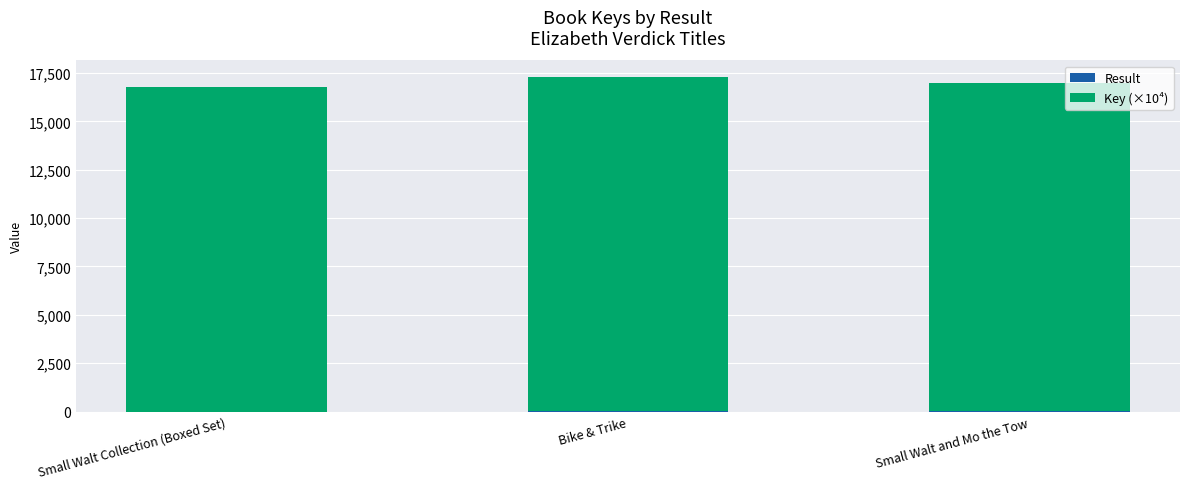

True or false: Result has a value of 2.7 at Bike & Trike.

False